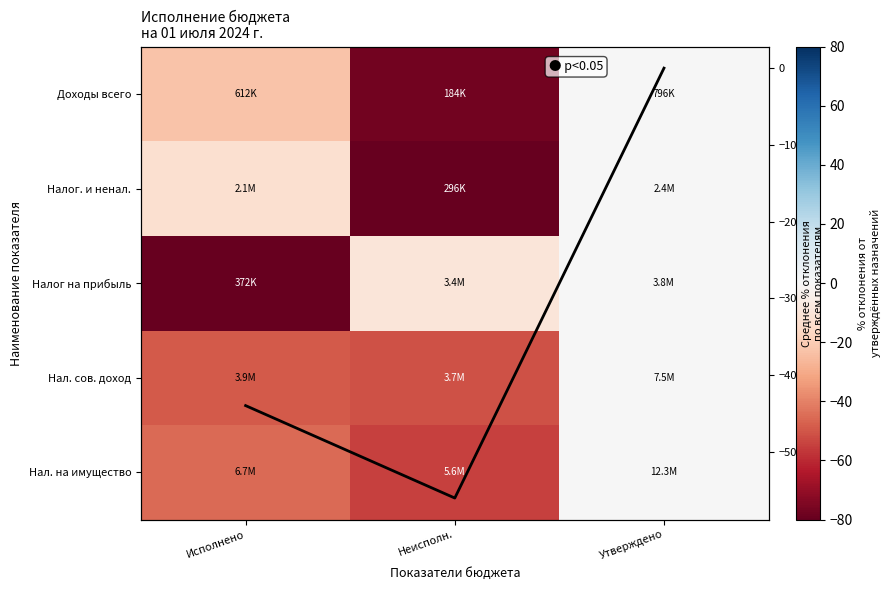

At which label does Налог на прибыль reach its peak?

Утверждено